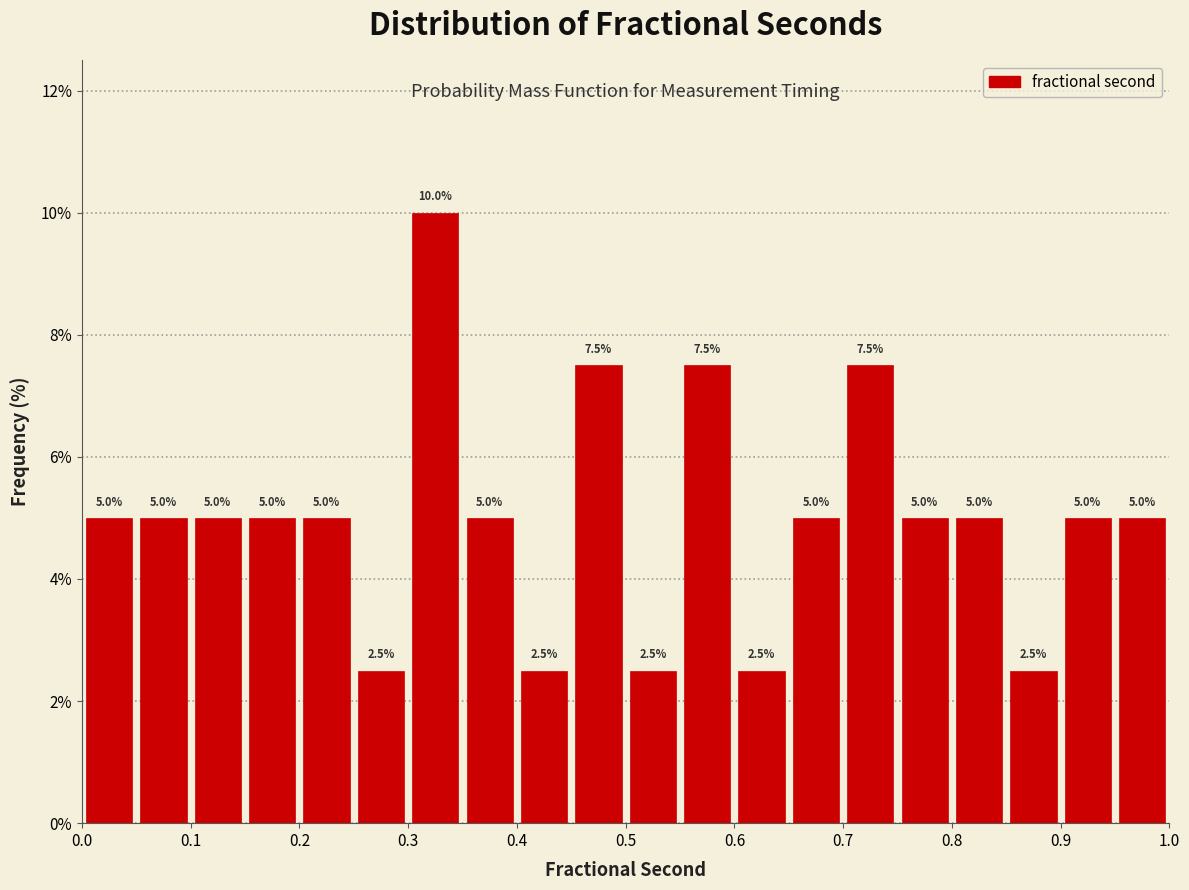

Reading left to right, list every bar in this chart as the range it spans on the x-axis followed by its height.

0.00 to 0.05: 5.0
0.05 to 0.10: 5.0
0.10 to 0.15: 5.0
0.15 to 0.20: 5.0
0.20 to 0.25: 5.0
0.25 to 0.30: 2.5
0.30 to 0.35: 10.0
0.35 to 0.40: 5.0
0.40 to 0.45: 2.5
0.45 to 0.50: 7.5
0.50 to 0.55: 2.5
0.55 to 0.60: 7.5
0.60 to 0.65: 2.5
0.65 to 0.70: 5.0
0.70 to 0.75: 7.5
0.75 to 0.80: 5.0
0.80 to 0.85: 5.0
0.85 to 0.90: 2.5
0.90 to 0.95: 5.0
0.95 to 1.00: 5.0